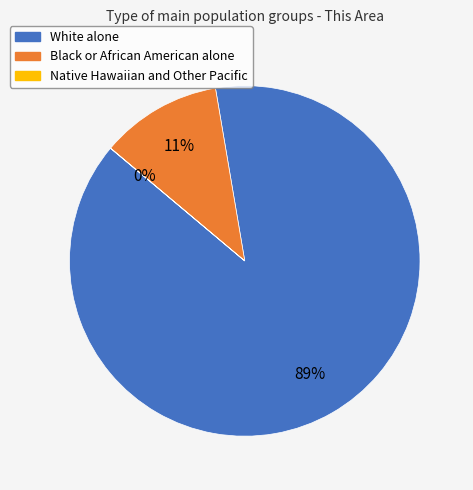

Is there a majority slice in this chart?

Yes